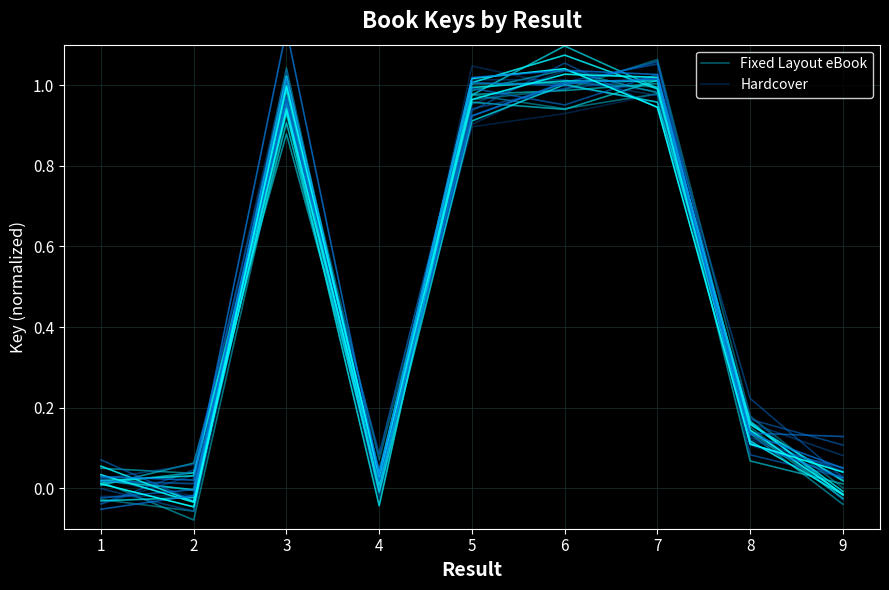

Rank the series by their average value, from lowest to highest.

Hardcover, Fixed Layout eBook